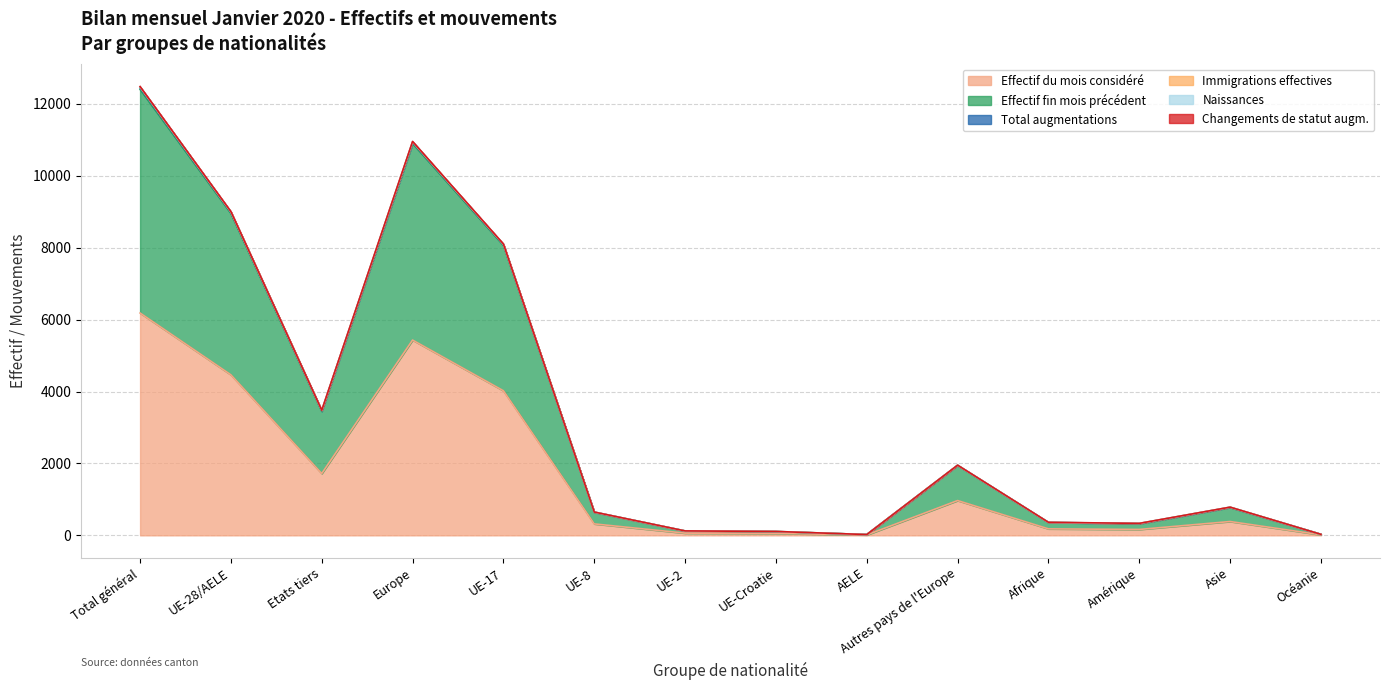

At which category is the sum across all series the highest?

Total général